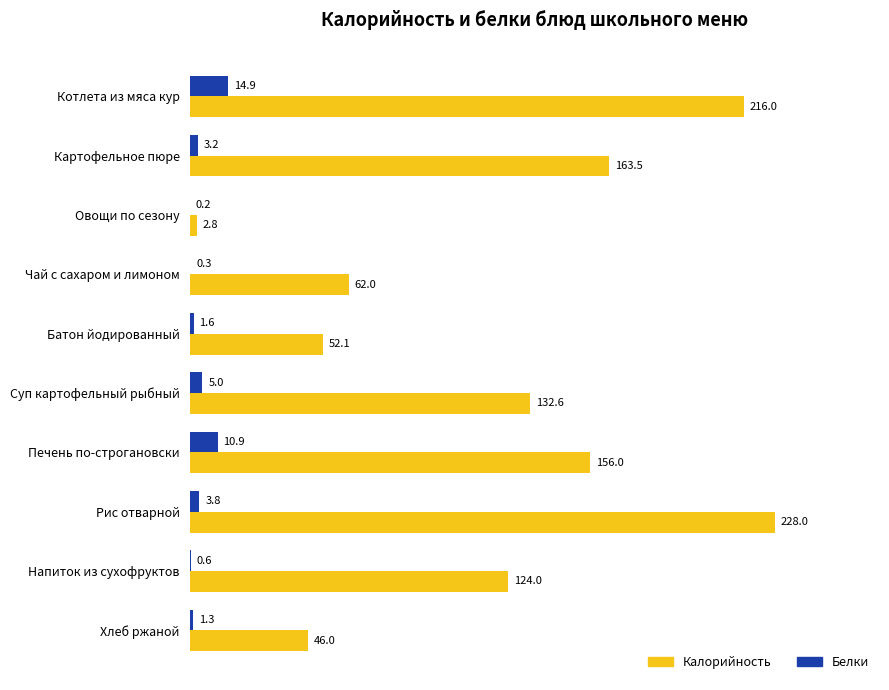

What is the greatest value displayed?

228.0